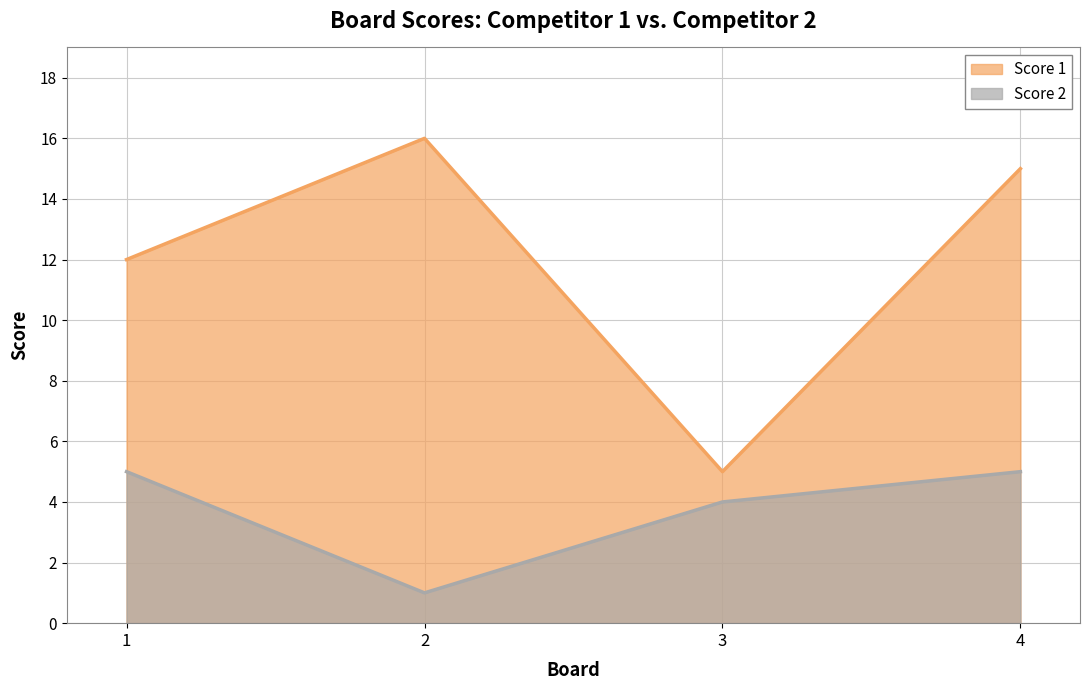

Between 2 and 4, which series saw the biggest shift?

Score 2